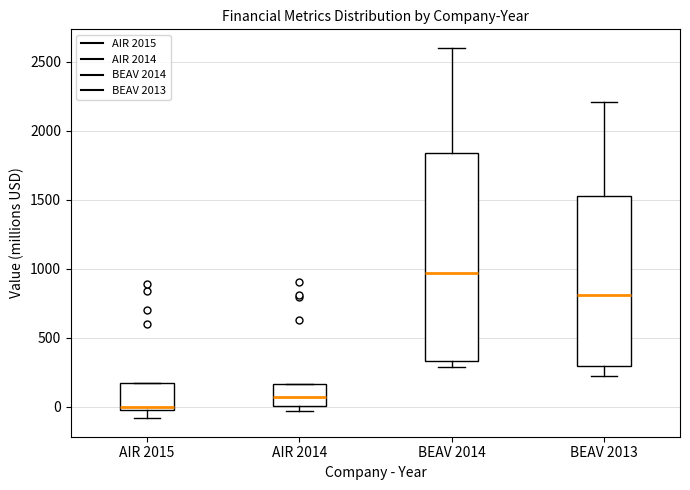

Where is the upper edge of the box for BEAV 2014 on the y-axis? The values are not printed on the chart, so give them approximately, as read against the axis.

1850